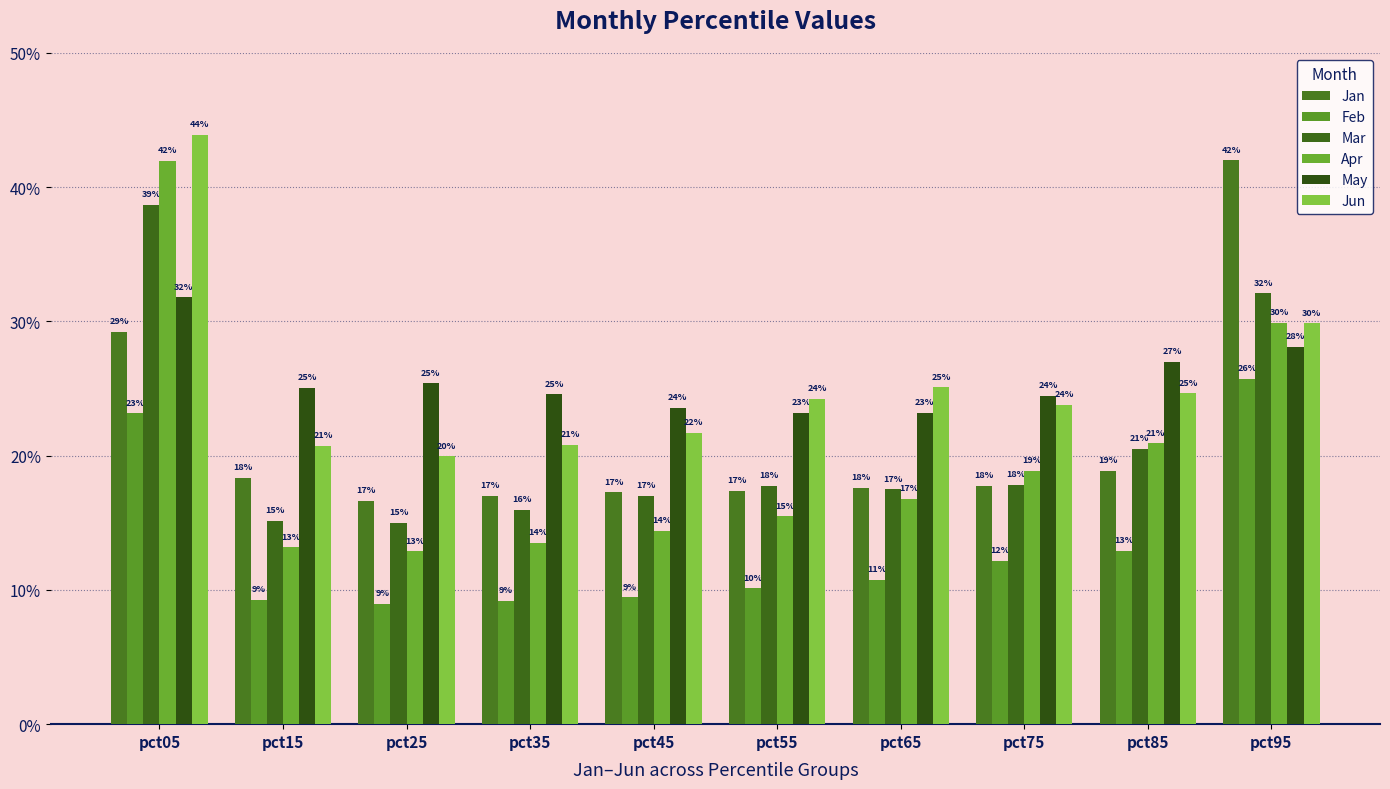

Are the bars horizontal?

No